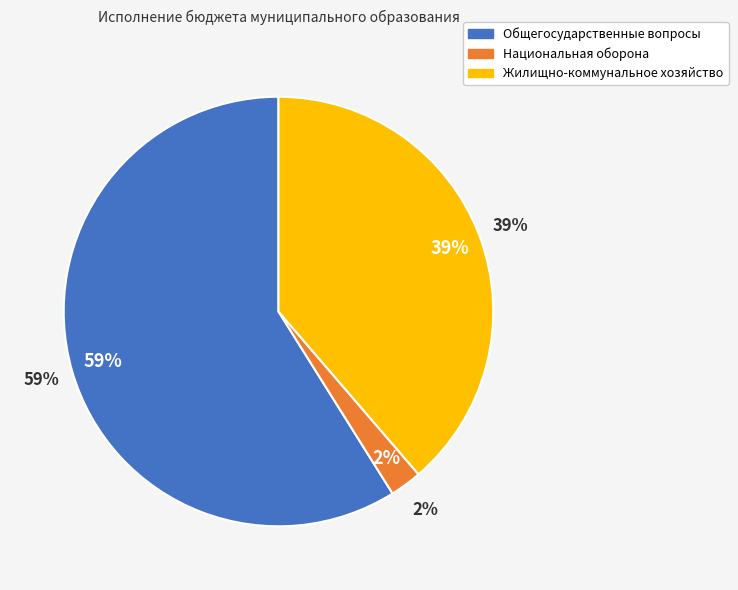

True or false: Национальная оборона accounts for 2% of the total.

True